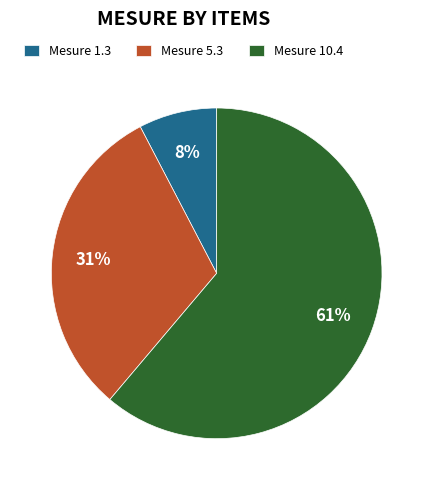

Which category accounts for the majority?

Mesure 10.4